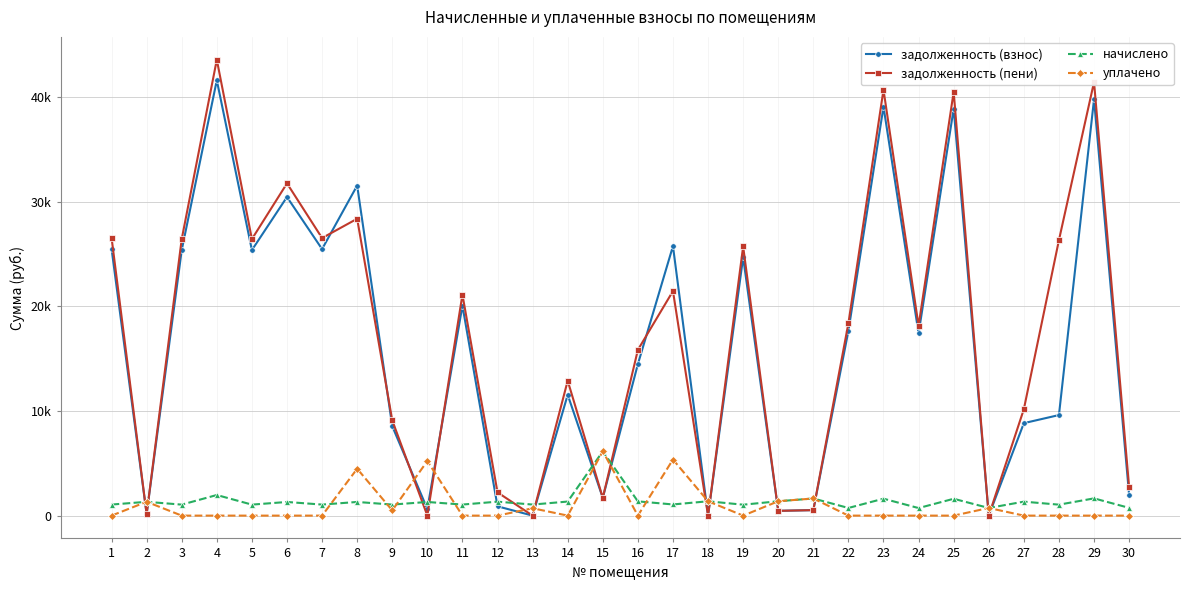

At which category is the sum across all series the highest?

4